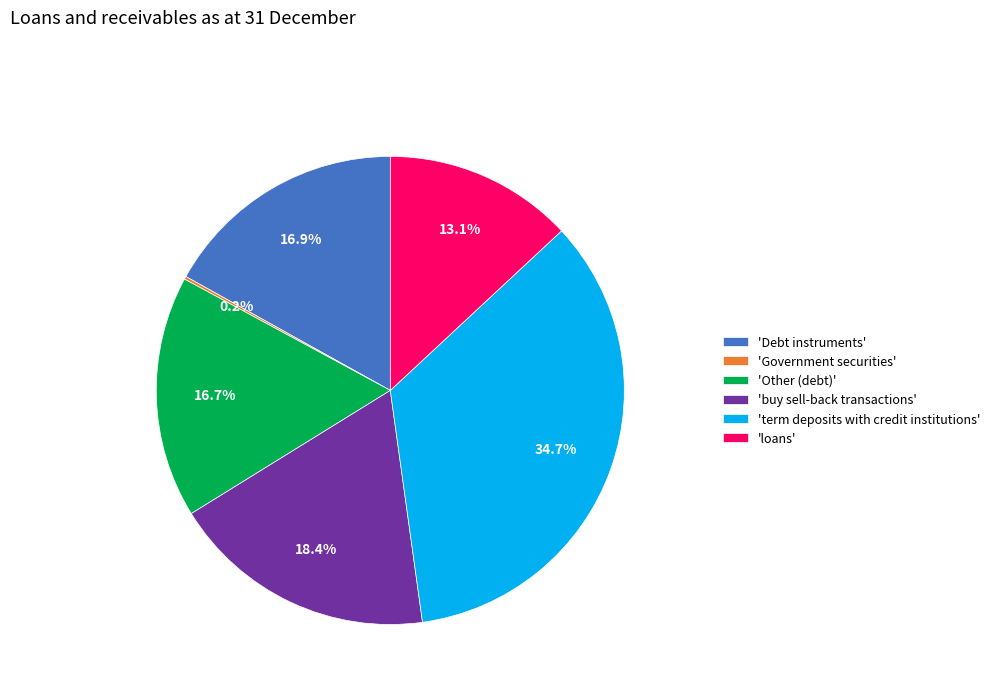

What is the largest slice in the pie chart?

'term deposits with credit institutions'